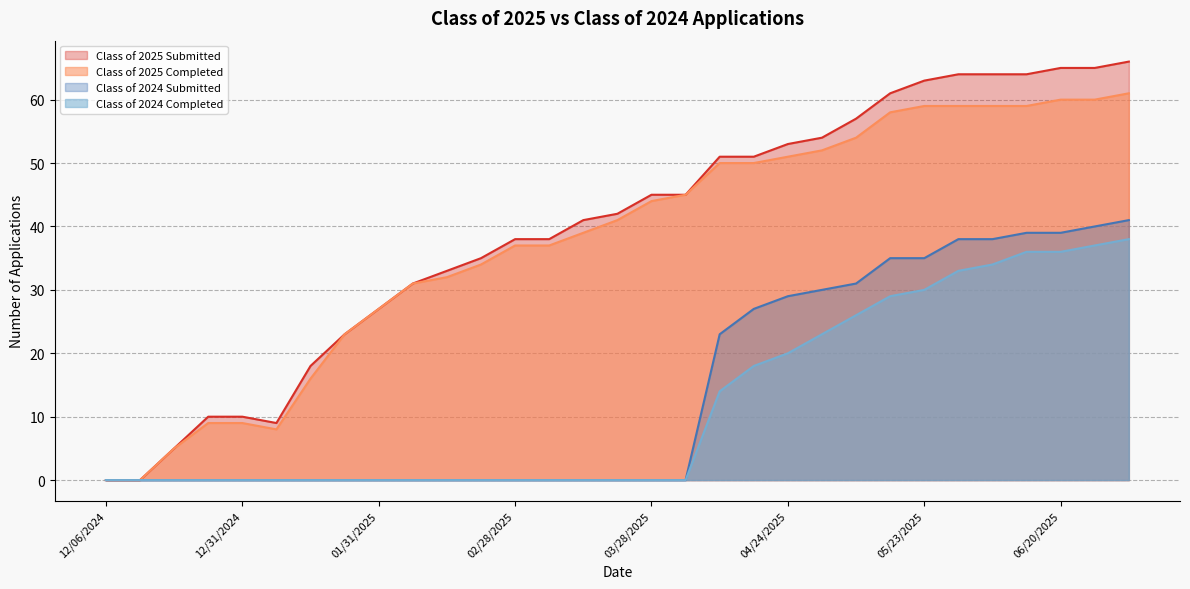

Which series has the widest spread of values?

Class of 2025 Submitted